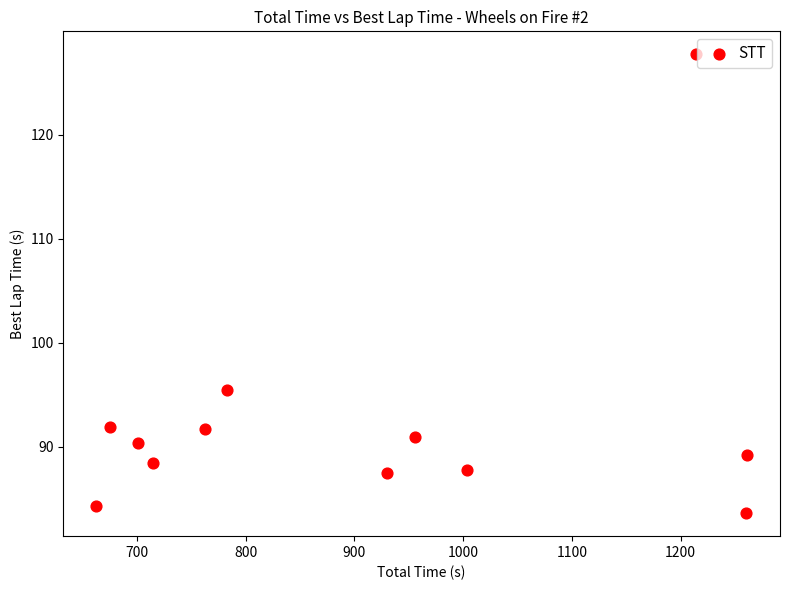

What is the average Y value?

92.4